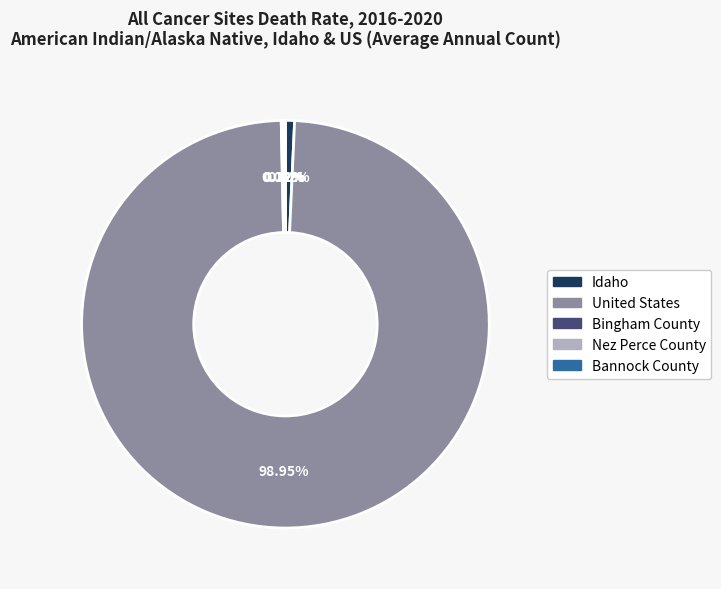

Do United States and Idaho together represent more than half of the pie?

Yes